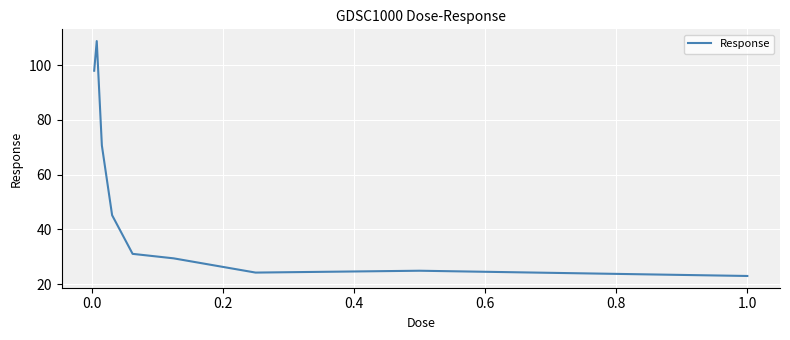

What is the difference between the second highest and minimum values?

75.0